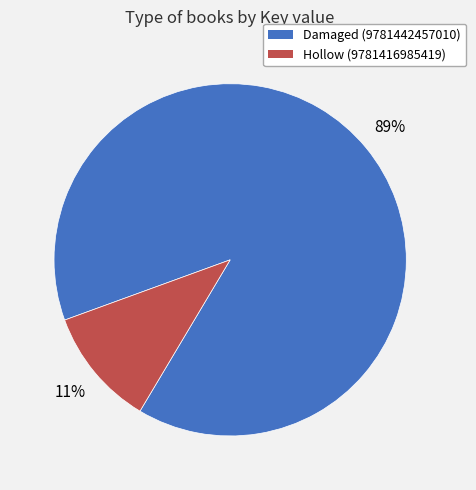

Rank the categories by value from highest to lowest.

Damaged (9781442457010), Hollow (9781416985419)